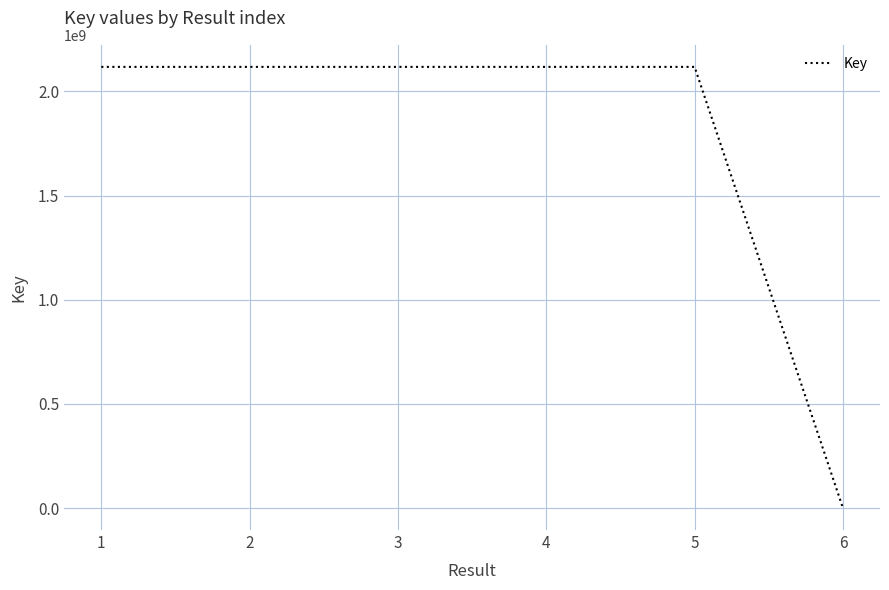

What is the maximum value shown in the chart?

2117877625